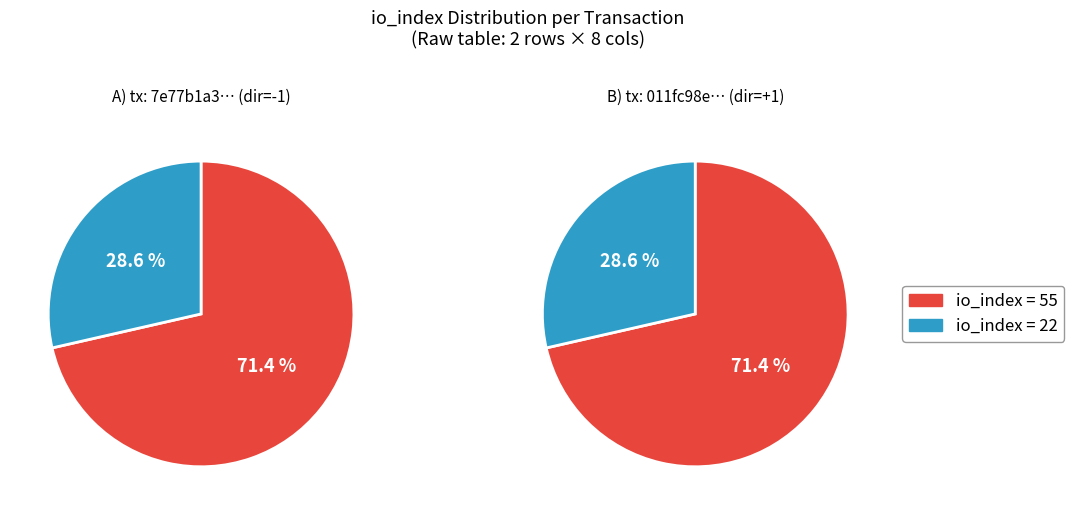

True or false: io_index=55 accounts for 71% of the total.

True